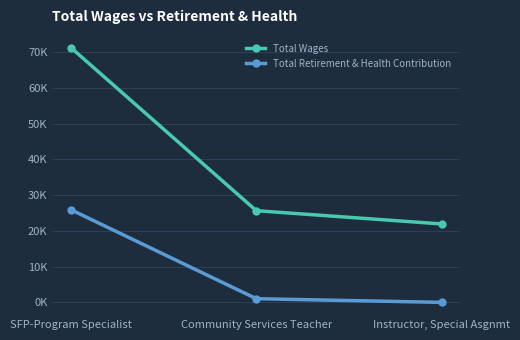

At which label does Total Wages reach its peak?

SFP-Program Specialist